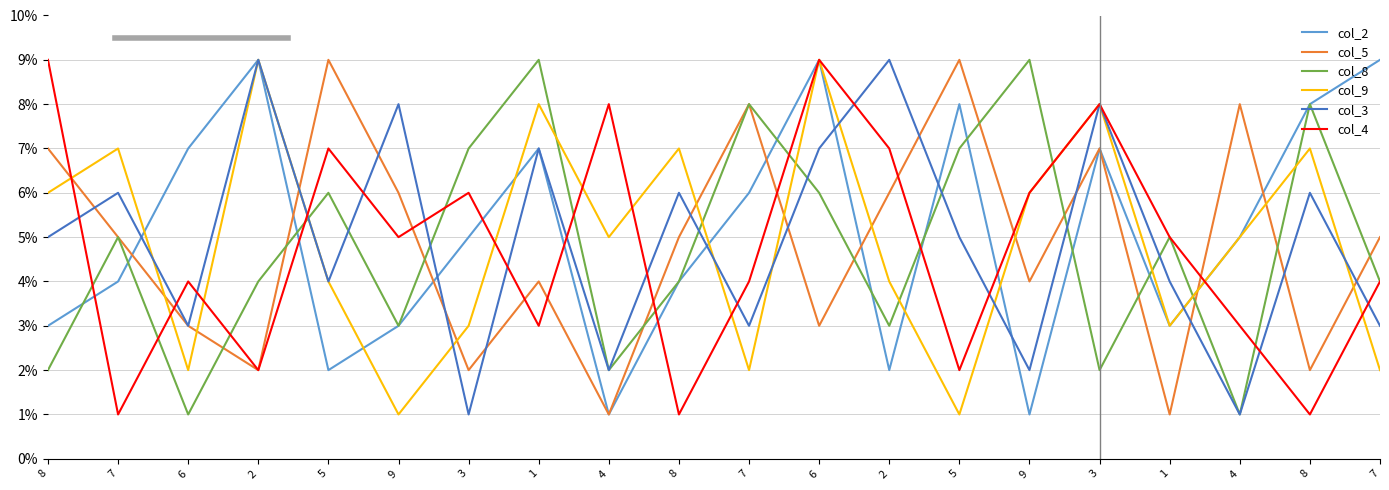

How many lines are shown in the chart?

6